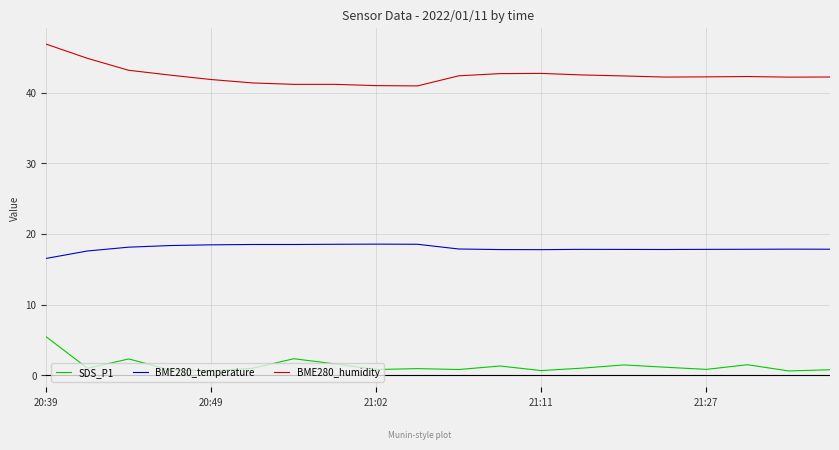

True or false: BME280_humidity and BME280_temperature intersect in this chart.

False